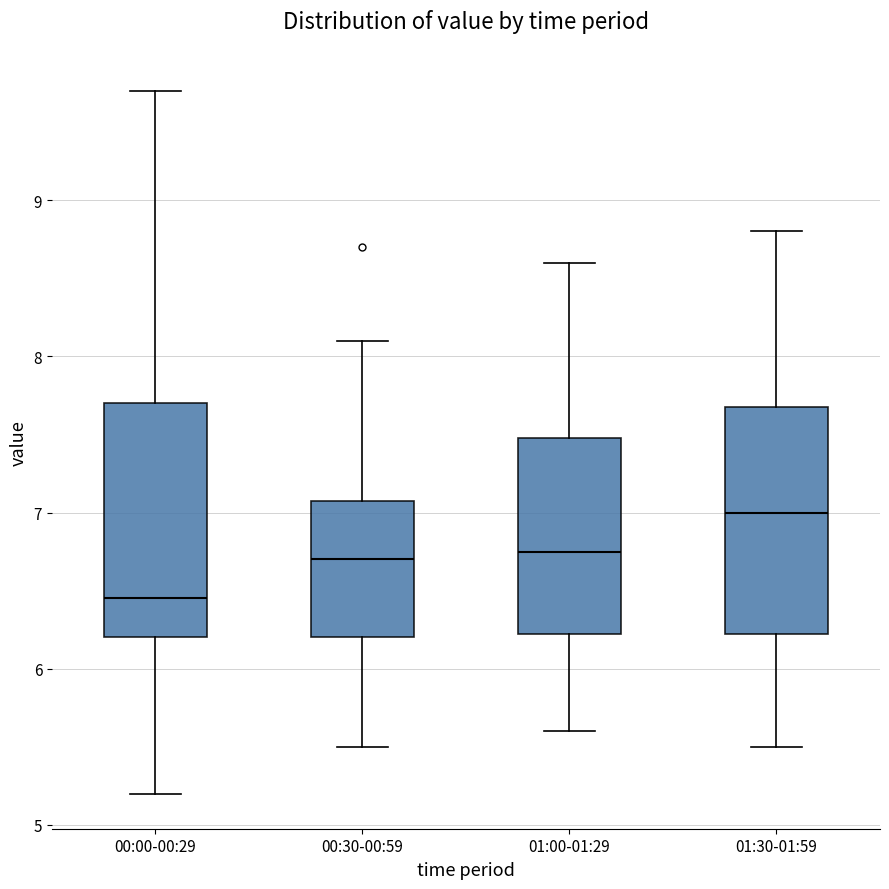

Which box's median line is the lowest?

00:00-00:29